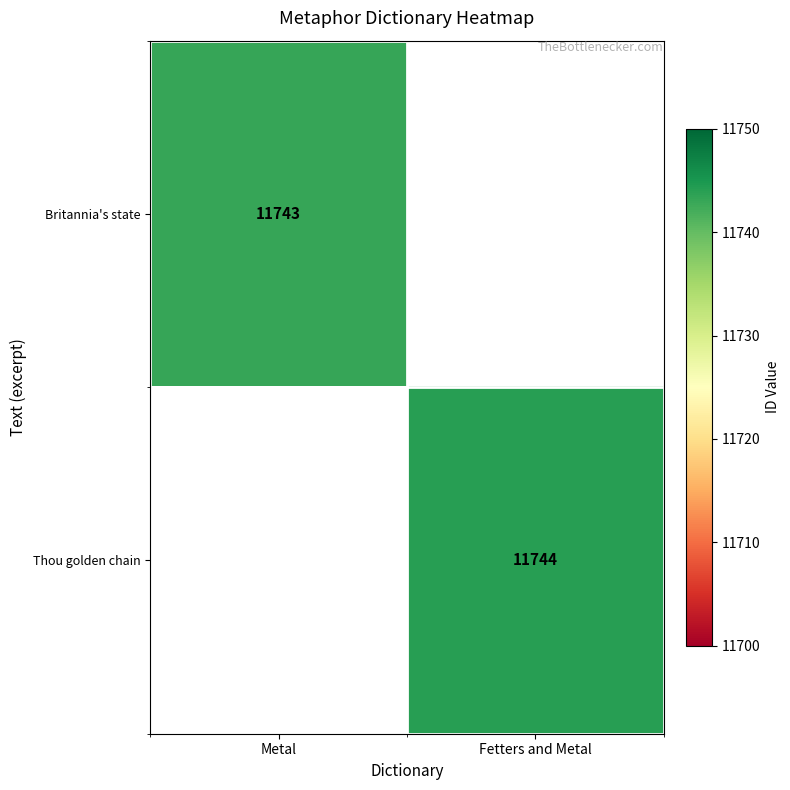

What is the smallest value displayed?

11743.0